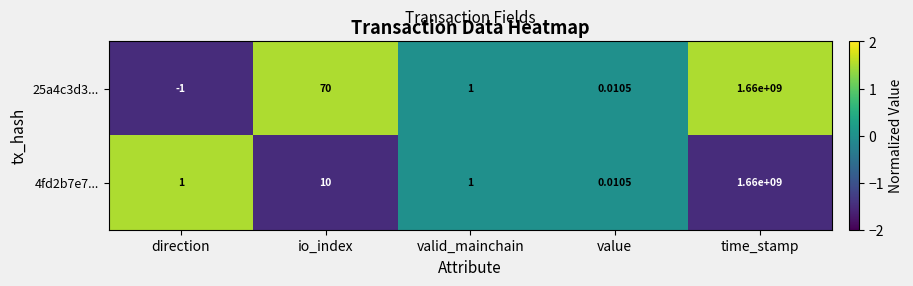

Where does the 25a4c3d3... series first go above 1?

io_index